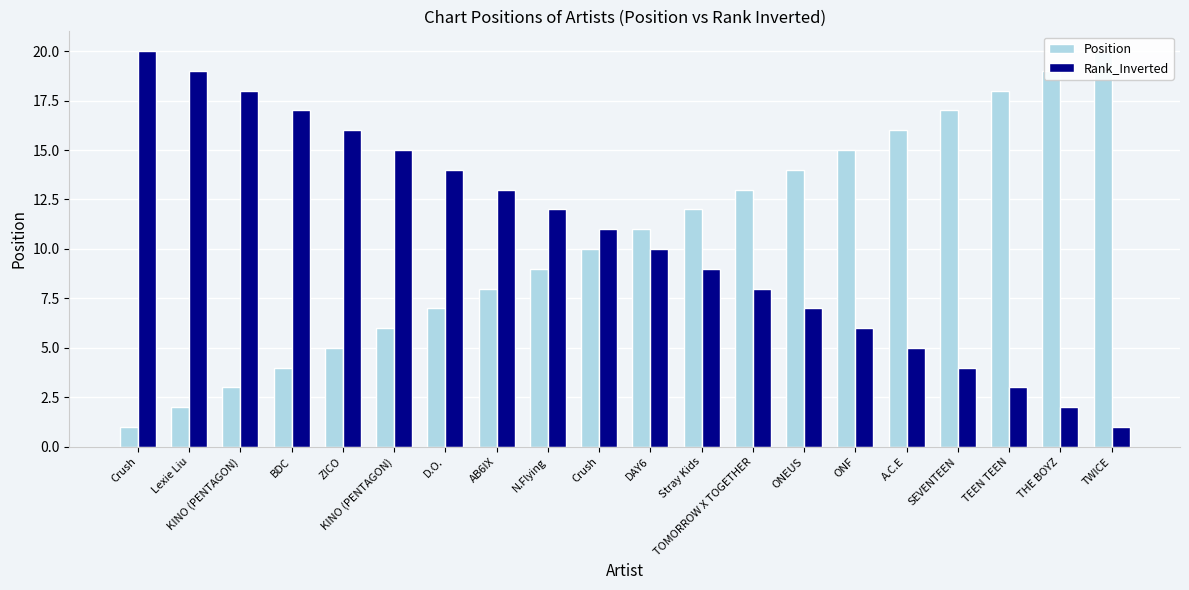

Is the value of Position at Lexie Liu greater than the value of Rank_Inverted at D.O.?

No